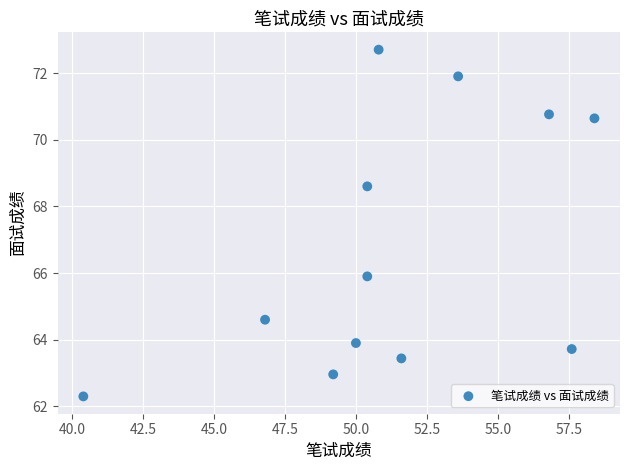

What Y value in the scatter plot is closest to 67?

65.9